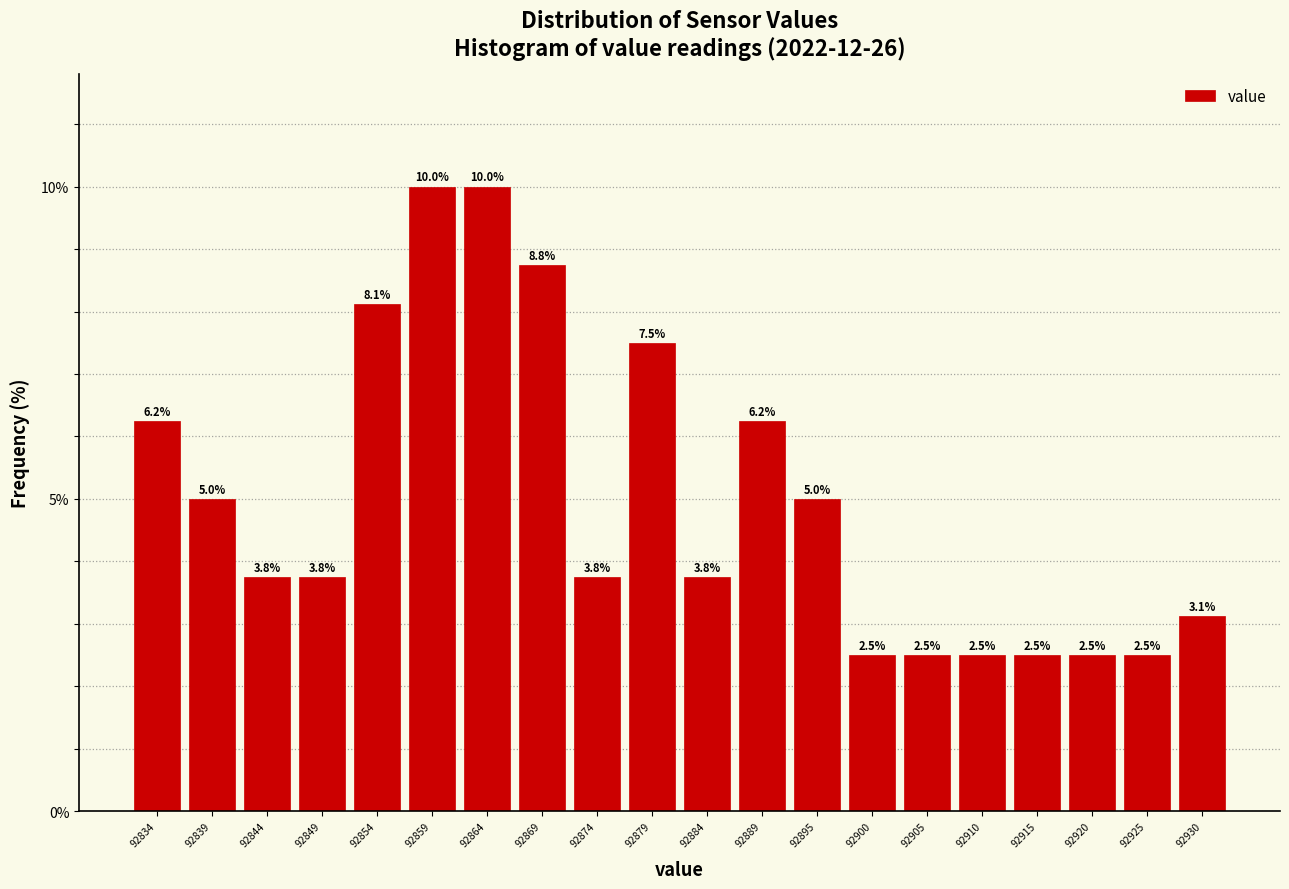

How tall is the bar that spans 92832 to 92837 on the x-axis? The bar edges are not printed on the chart, so give them approximately, as read against the axis.

6.2